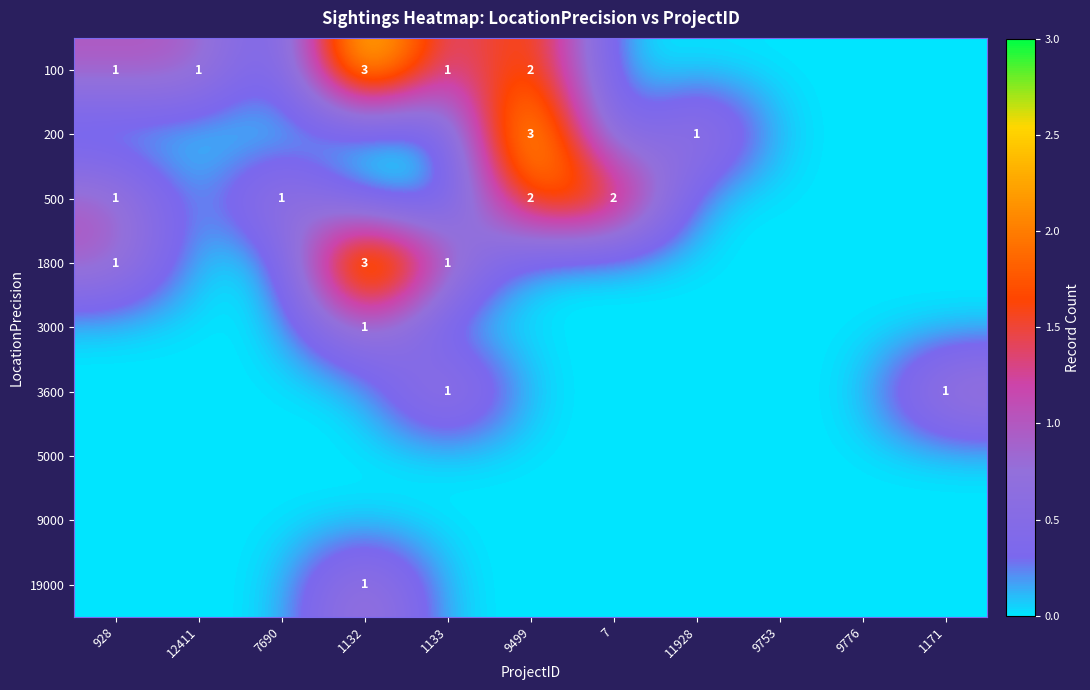

How many positive values does the 19000 series have?

1